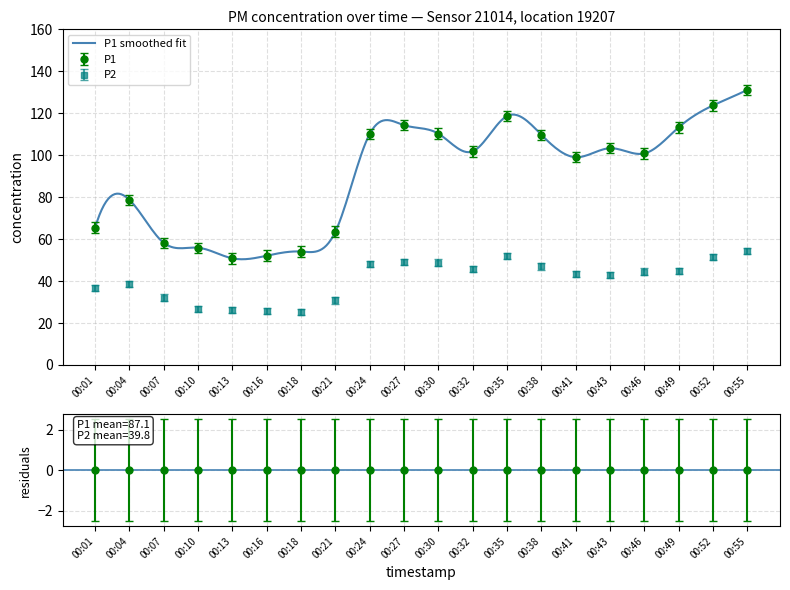

What is the average value of the P2 series?

40.7